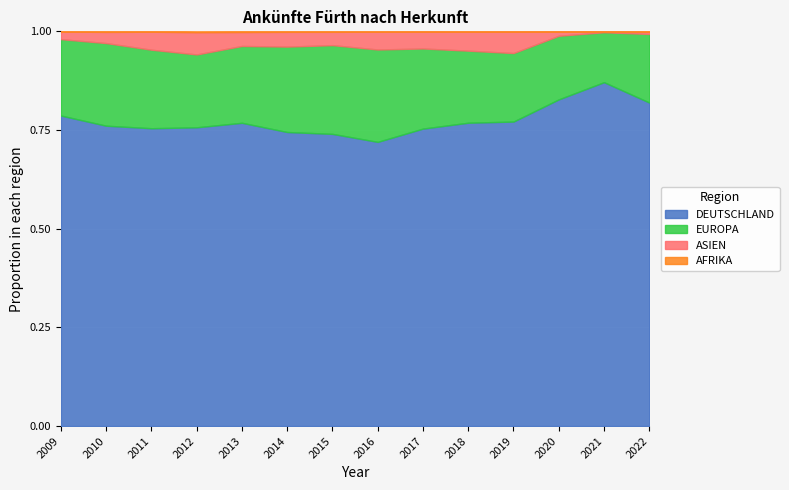

Which series changed the most between 2016 and 2018?

DEUTSCHLAND